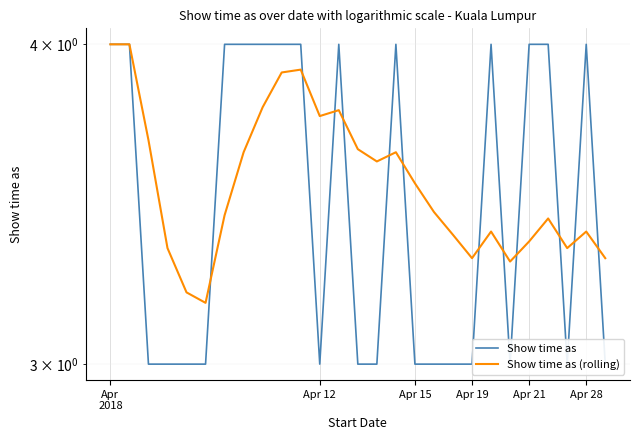

In Show time as (rolling), how many points are lower than both neighbors (excluding endpoints)?

6